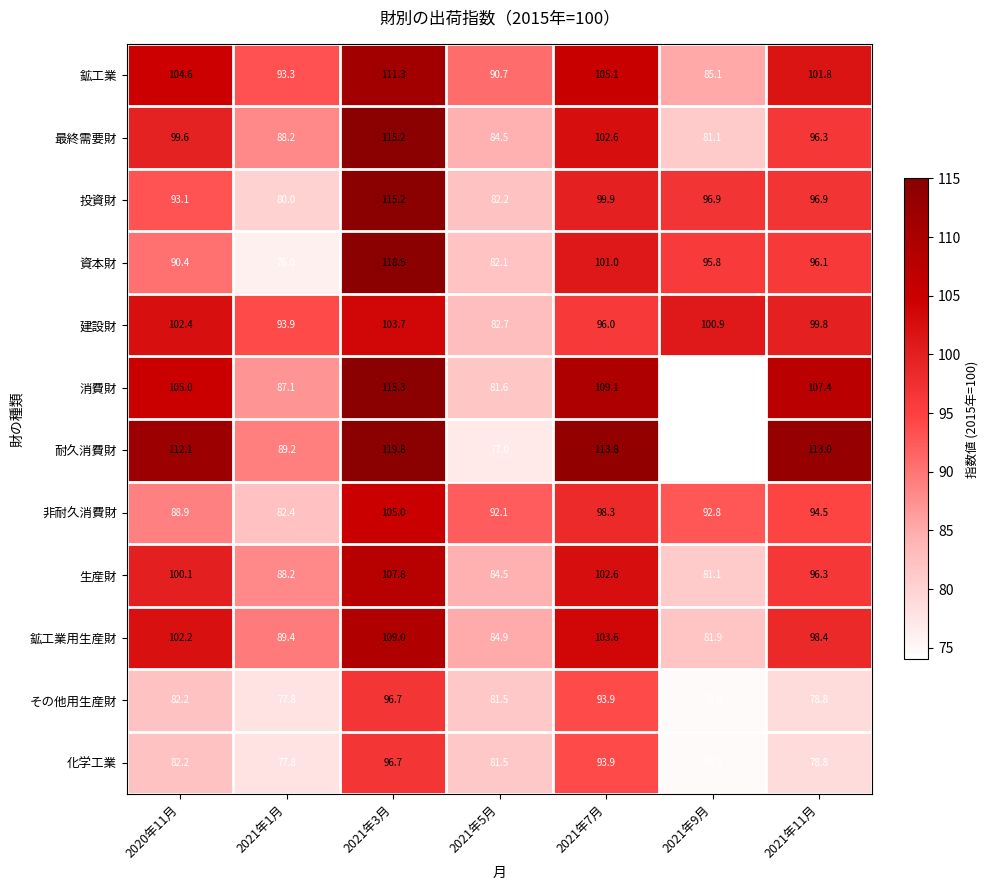

Is it true that 建設財 equals 102.4 at 2020年11月?

True